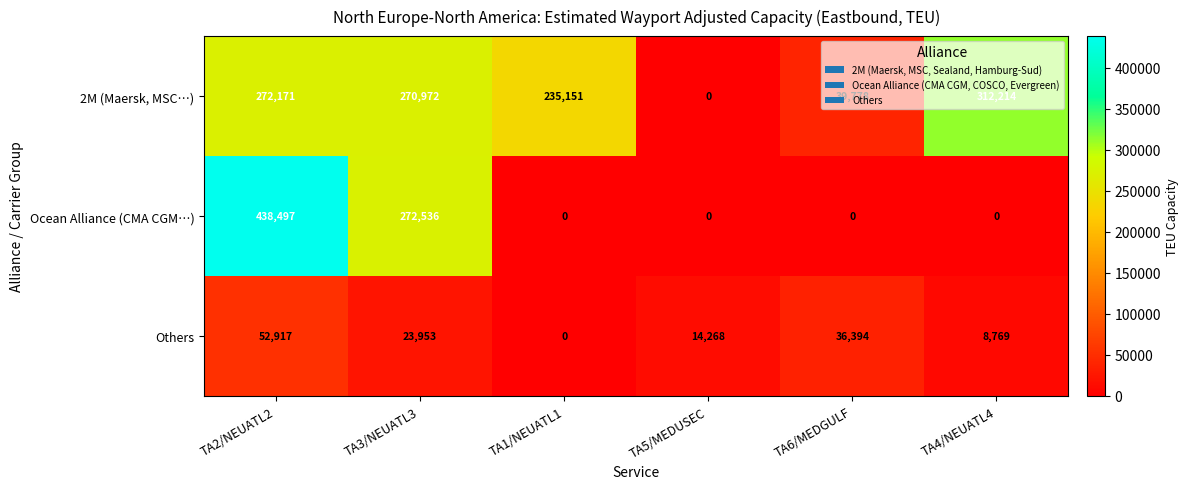

What is the difference between the maximum and minimum values in the 2M (Maersk, MSC…) series?

312214